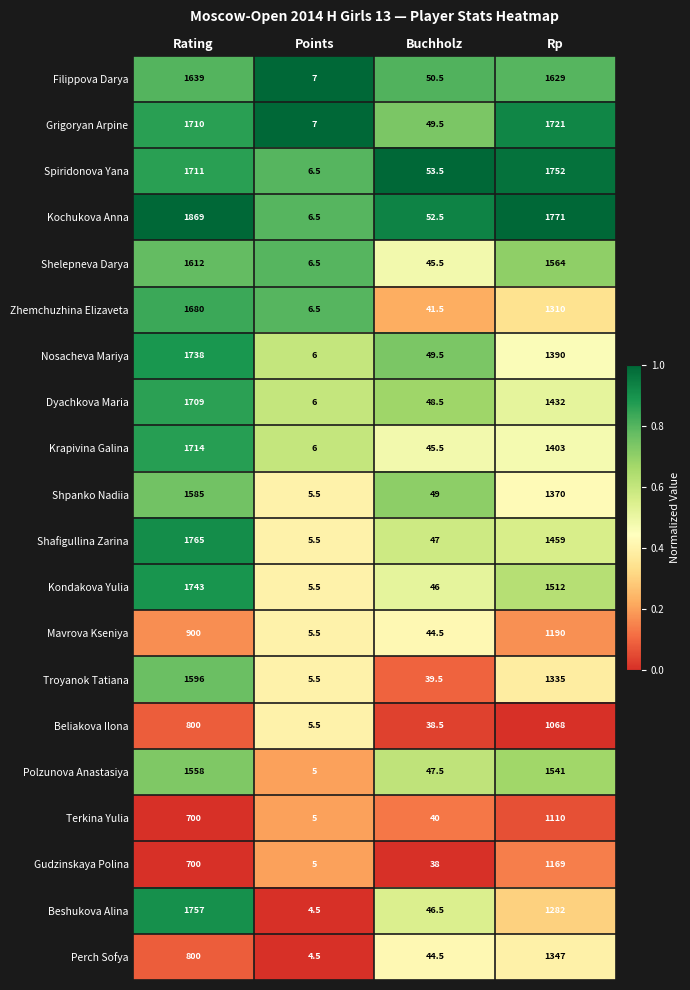

Which series changed the most between Rating and Buchholz?

Kochukova Anna